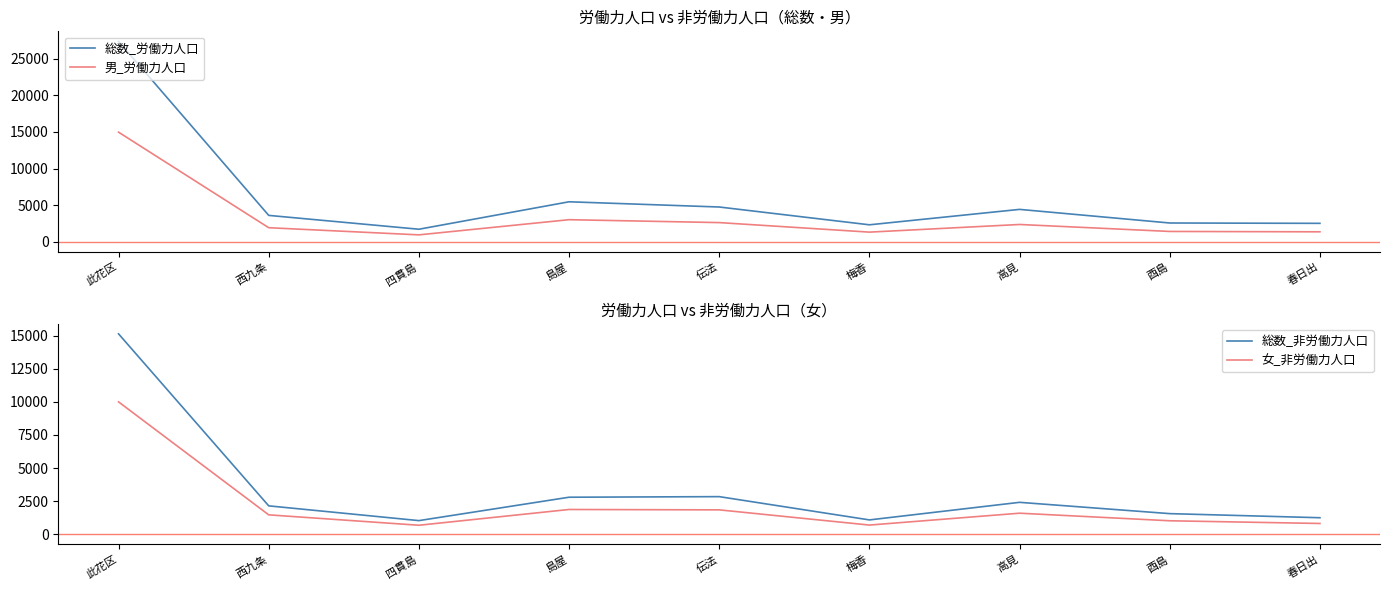

Which series has the widest spread of values?

総数_労働力人口